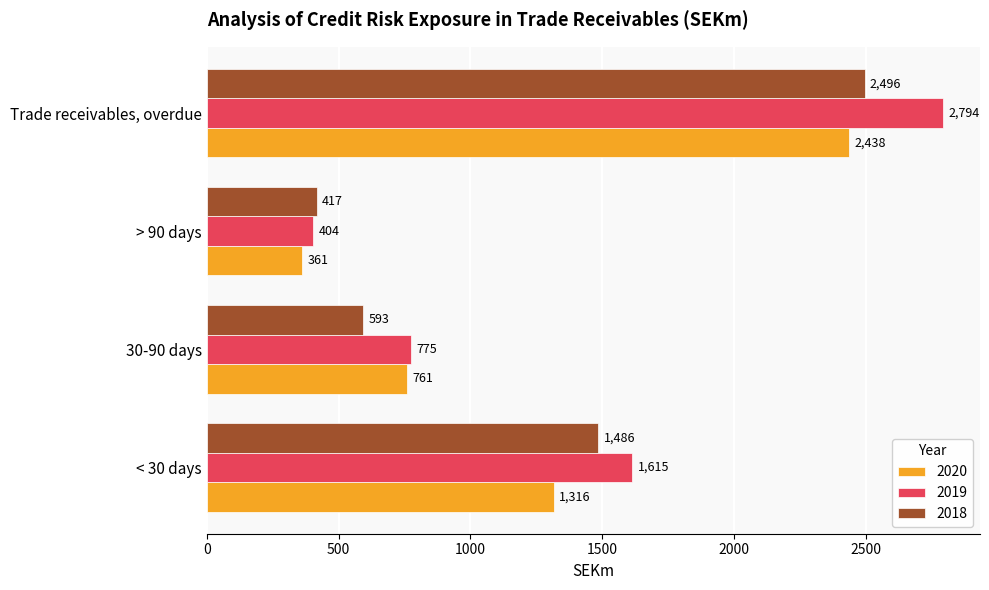

What is the greatest value displayed?

2794